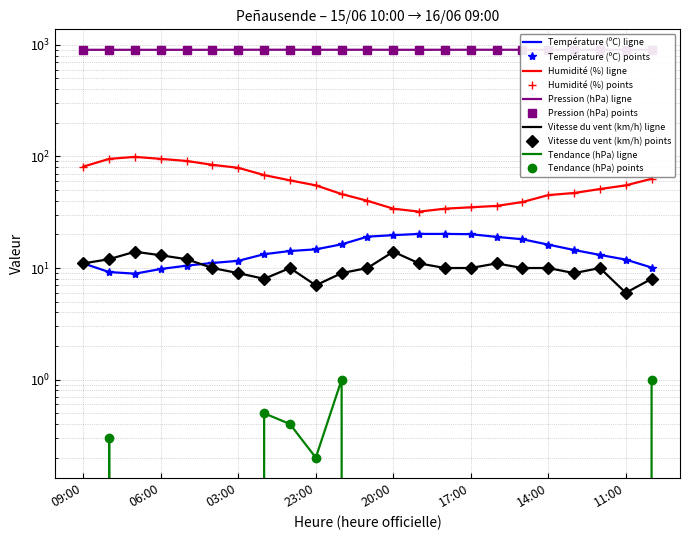

Which series has the largest total across all categories?

Pression (hPa)